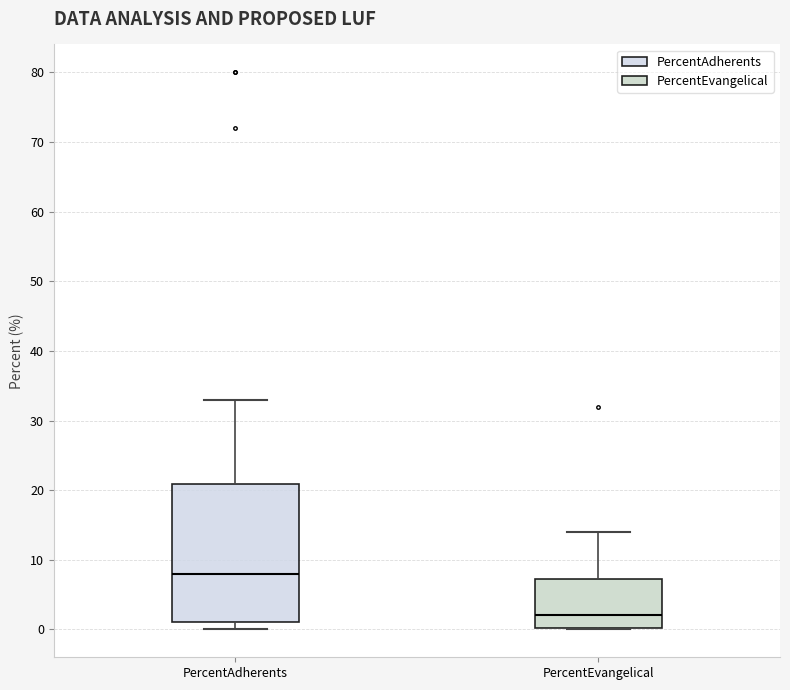

Reading left to right, transcribe this box plot: for each box, give where its median line is, the range the box spans, and where its two whiskers end, as read against the y-axis. The values are not printed on the chart, so give them approximately, as read against the axis.

PercentAdherents: median 8, box 1 to 21, whiskers 0 to 33
PercentEvangelical: median 2, box 0 to 7, whiskers 0 to 14